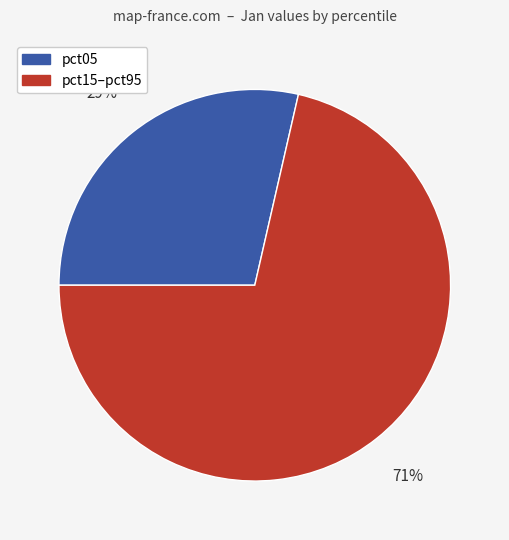

Is there any slice that represents more than half of the pie?

Yes